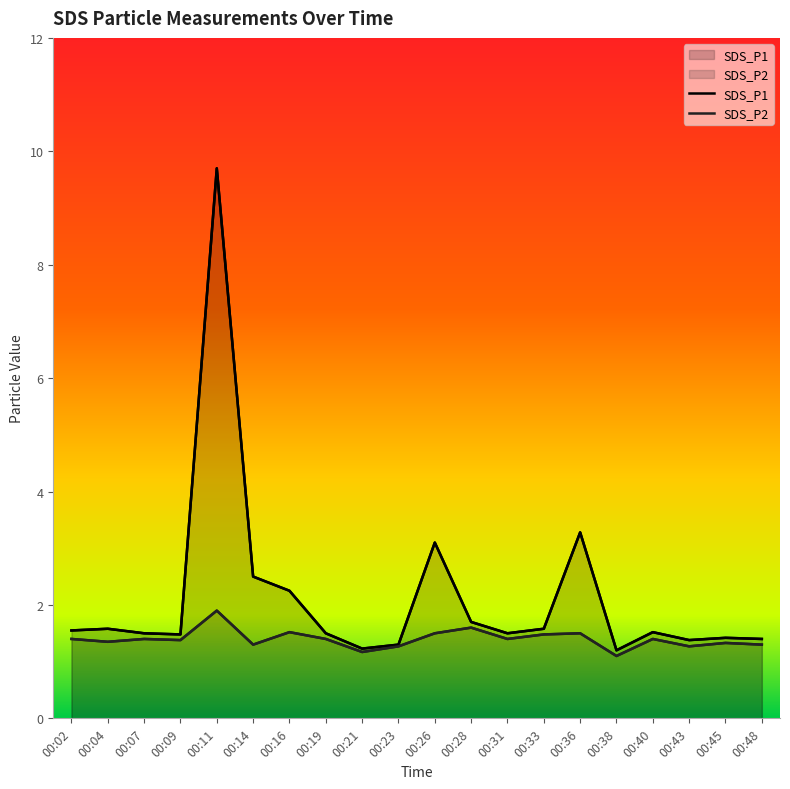

Rank the series at 00:45 from highest to lowest value.

SDS_P1, SDS_P2